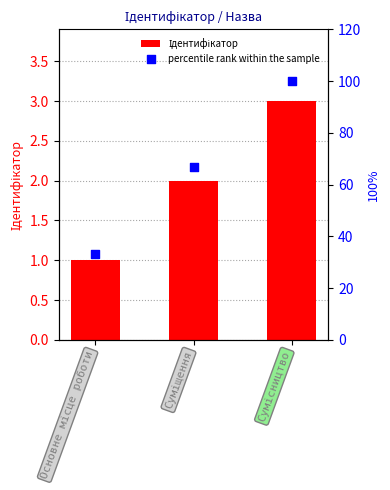

At how many categories does at least one series exceed 20?

3